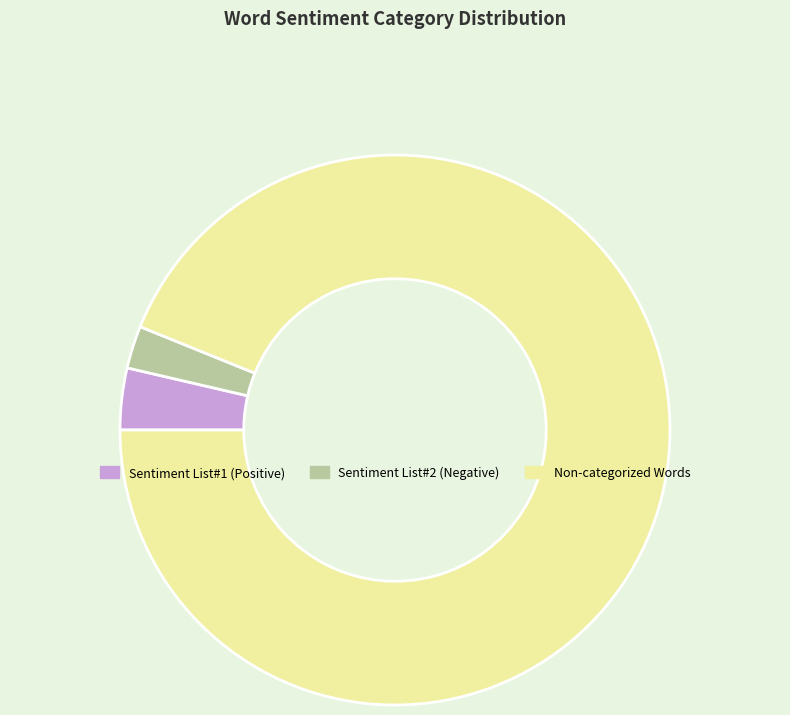

Is there any slice that represents more than half of the pie?

Yes